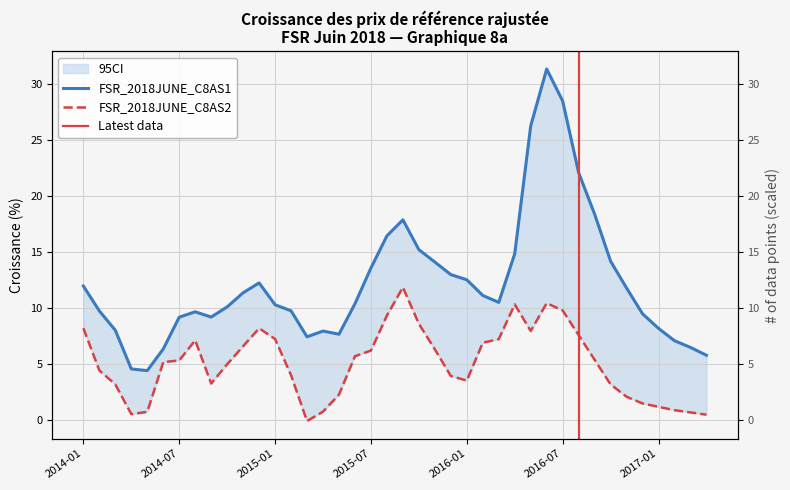

Is the value of FSR_2018JUNE_C8AS2 at 2015-02-01 greater than the value of FSR_2018JUNE_C8AS1 at 2014-09-01?

No